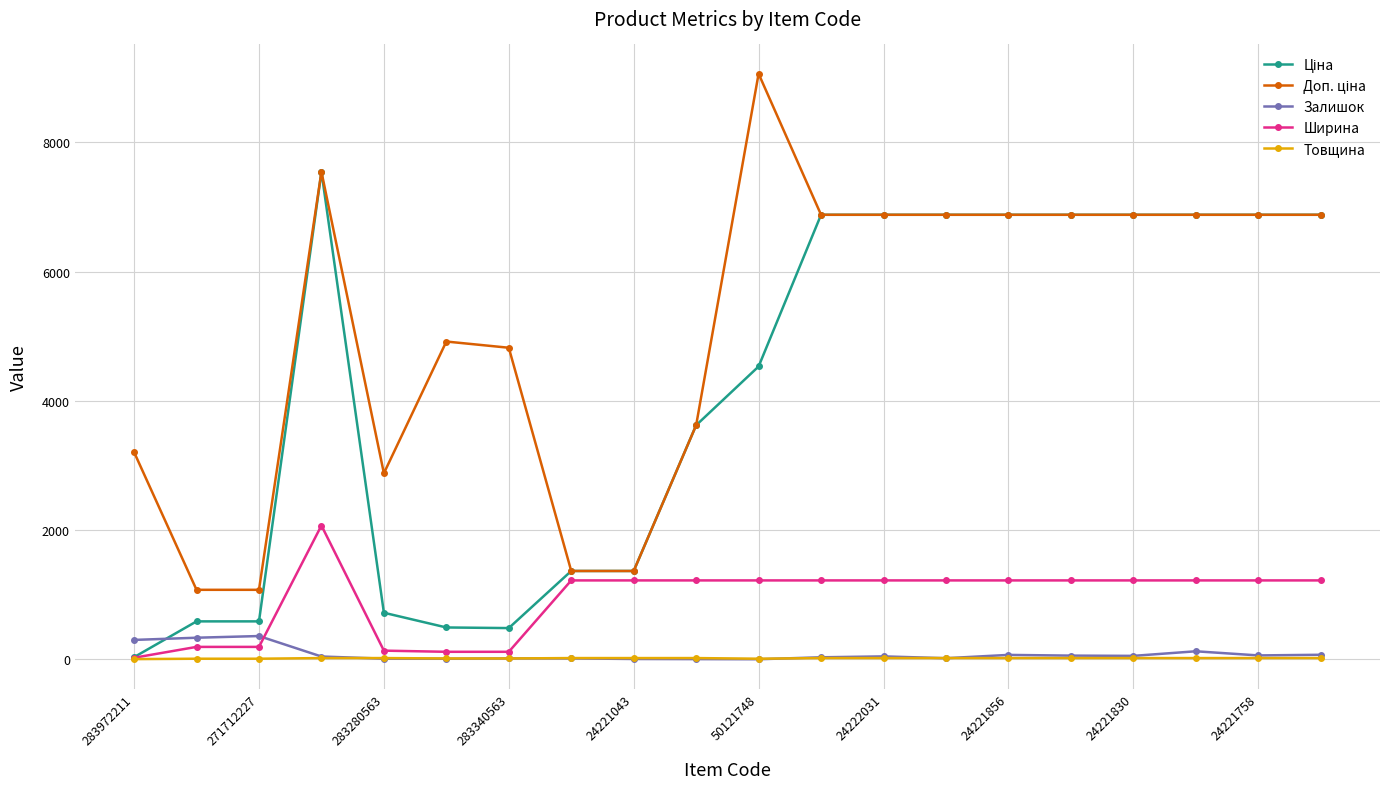

At how many categories does at least one series exceed 3506?

14